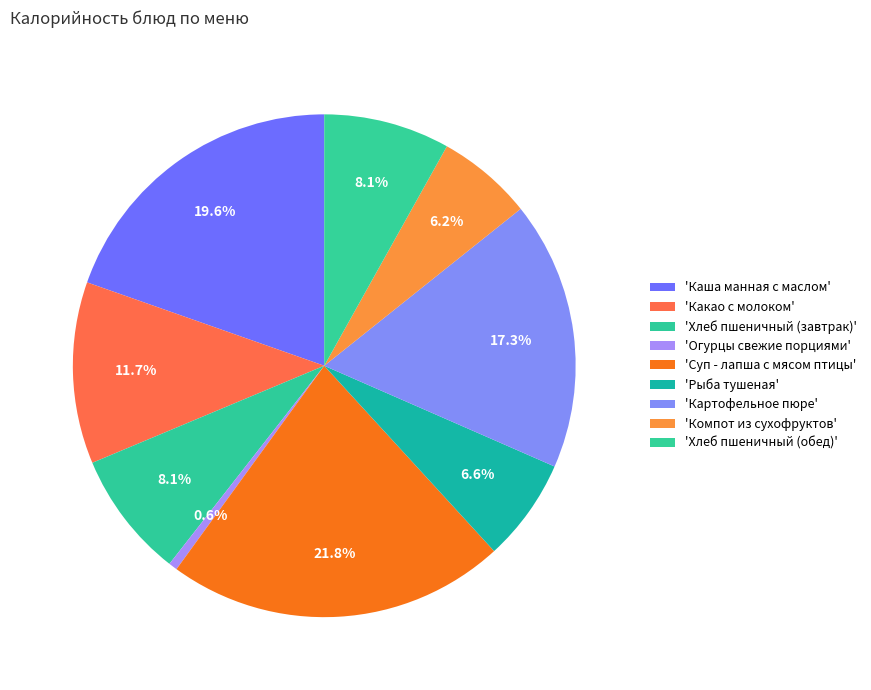

How many segments does this pie chart have?

9